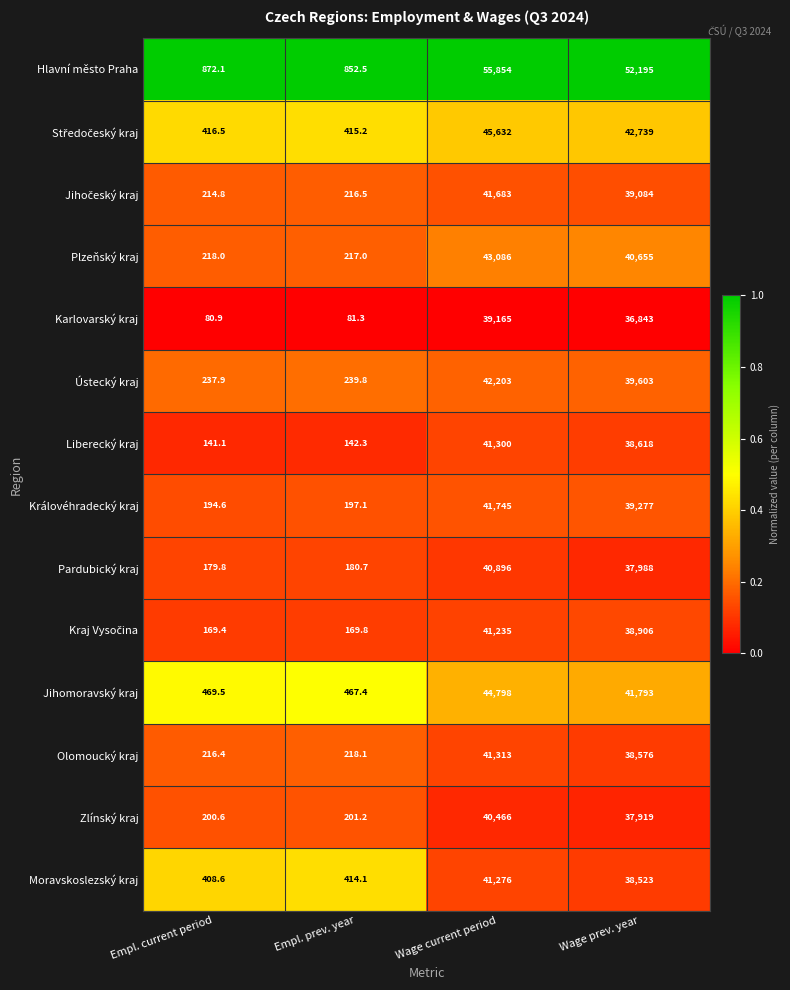

At which category is the sum across all series the highest?

Wage current period